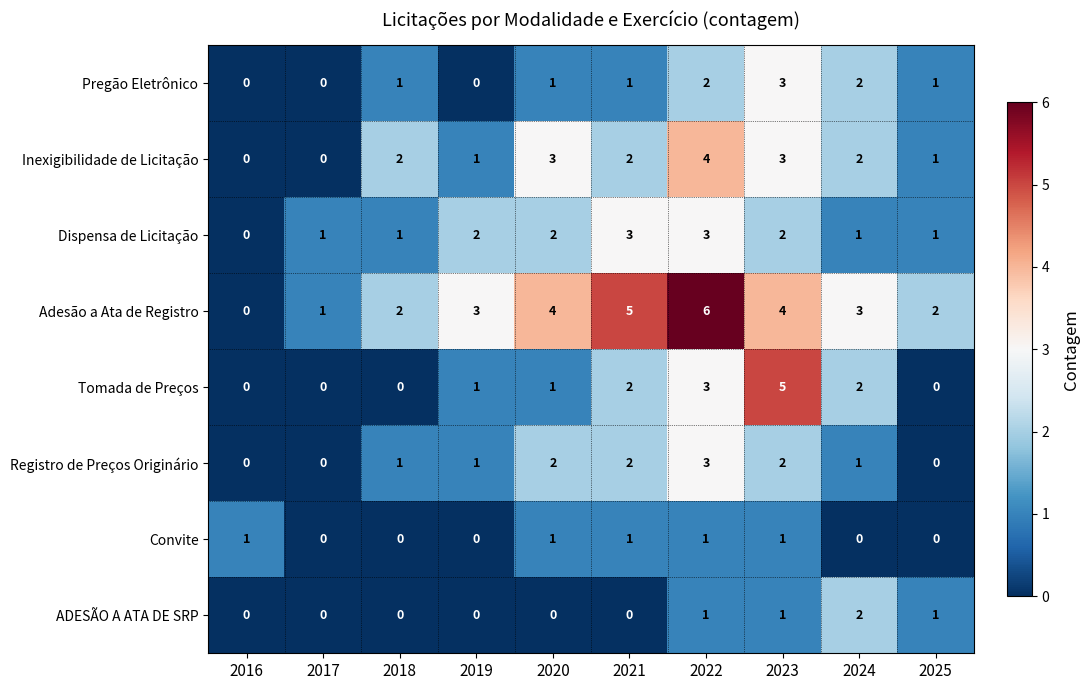

How many Pregão Eletrônico values are between 0 and 2?

9